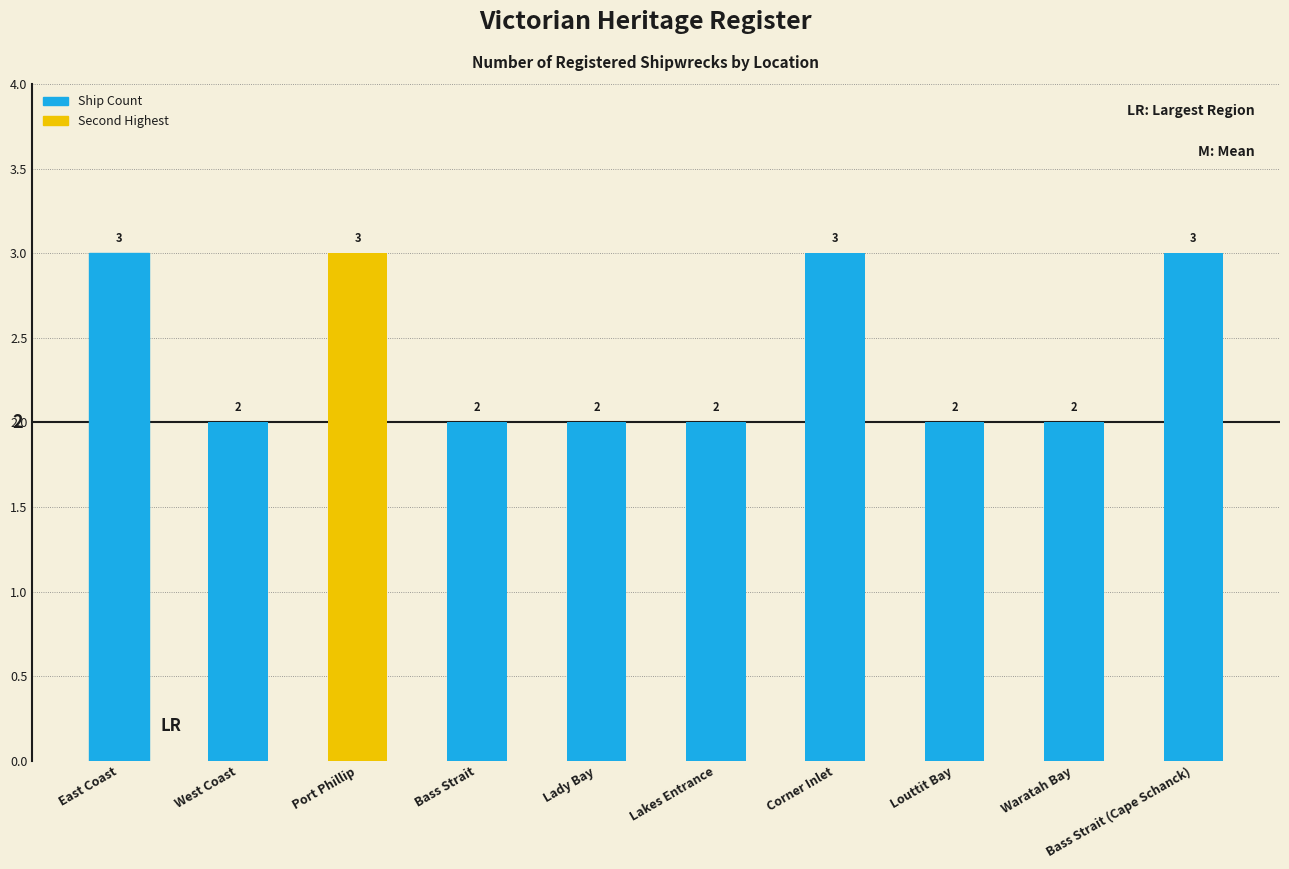

Approximately how many times larger is the value at Port Phillip compared to Corner Inlet?

1.0